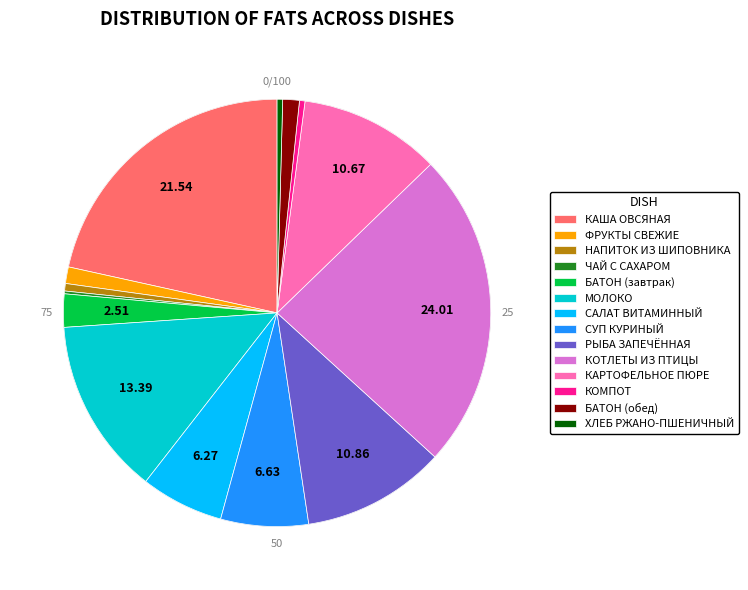

Does any single category account for the majority?

No